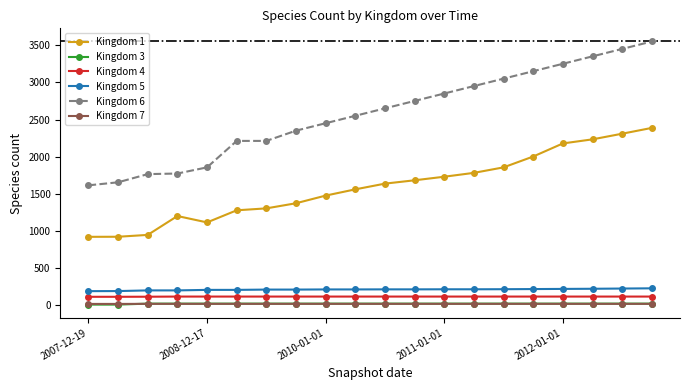

What is the difference between the maximum and minimum values in the Kingdom 6 series?

1936